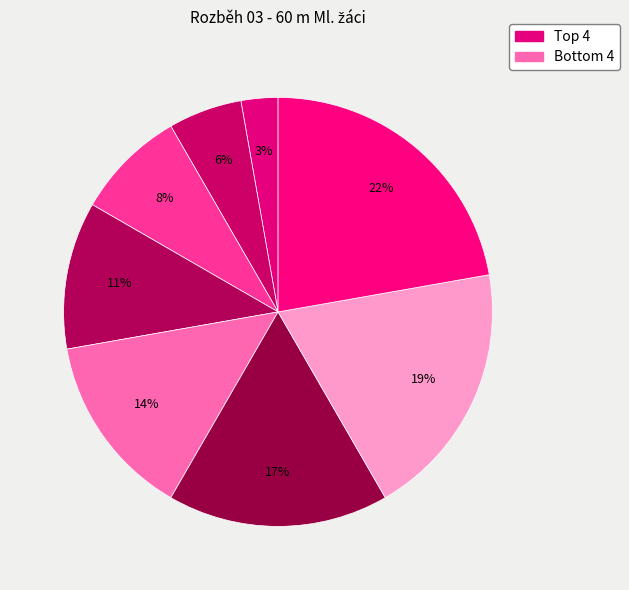

Count the number of slices in the pie.

8